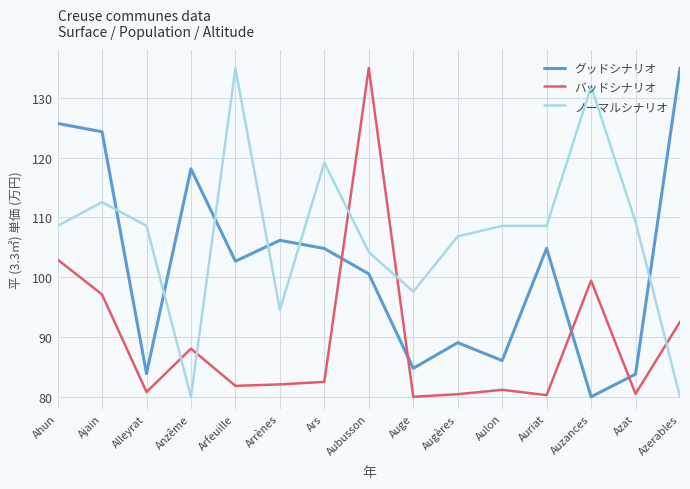

How many intersections are there between グッドシナリオ and バッドシナリオ?

4